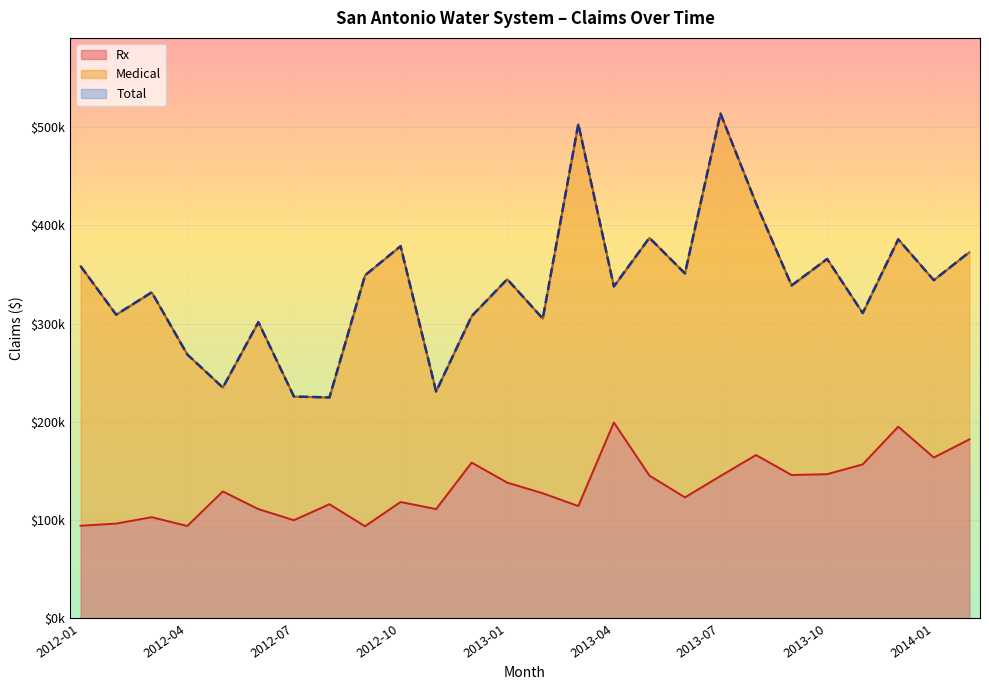

At which category is the sum across all series the highest?

2013-07